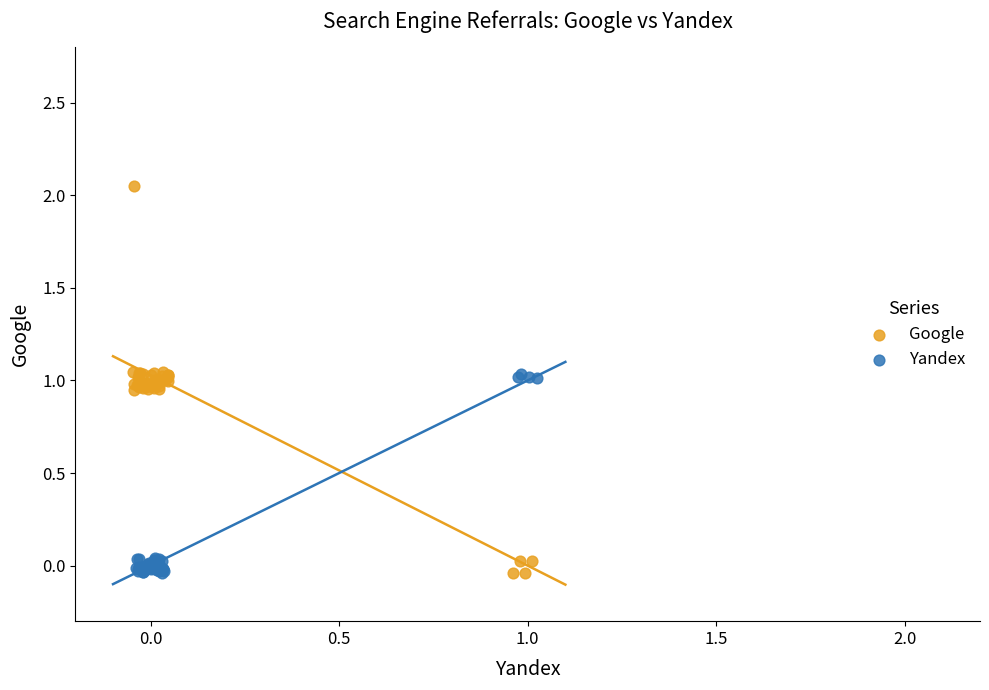

Which series has the widest spread of Y values?

Google